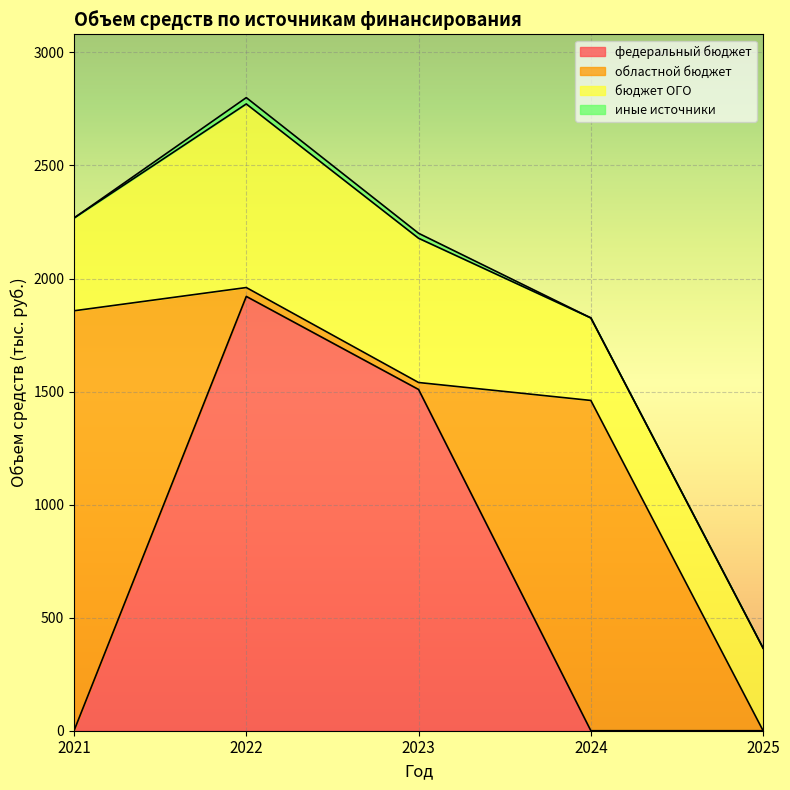

Is it true that федеральный бюджет equals 0.0 at 2021?

True